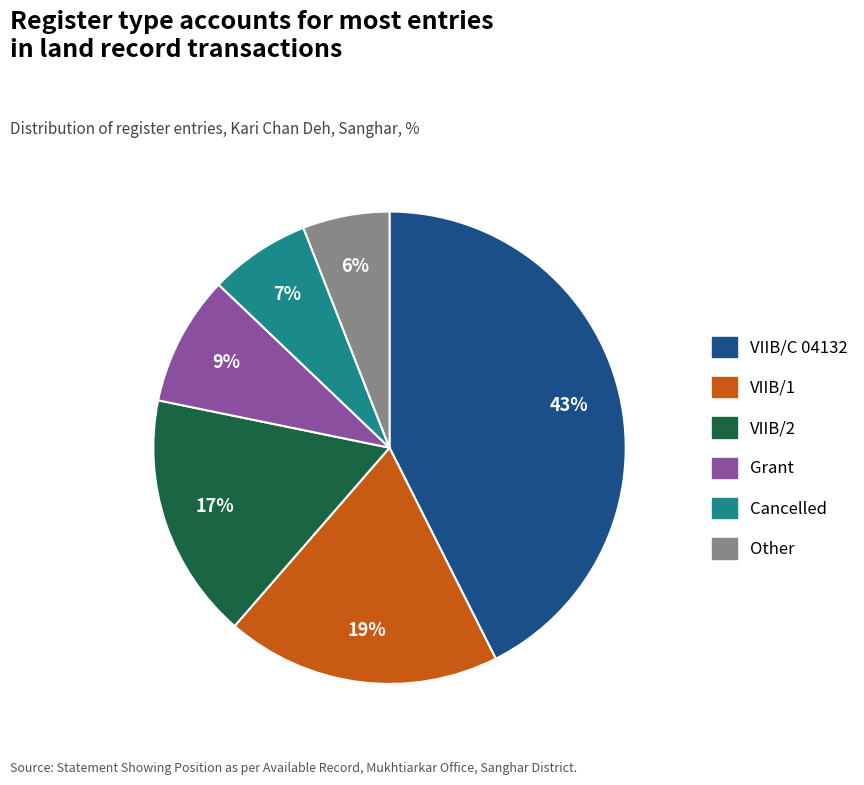

To the nearest percent, what is the average slice percentage?

17%